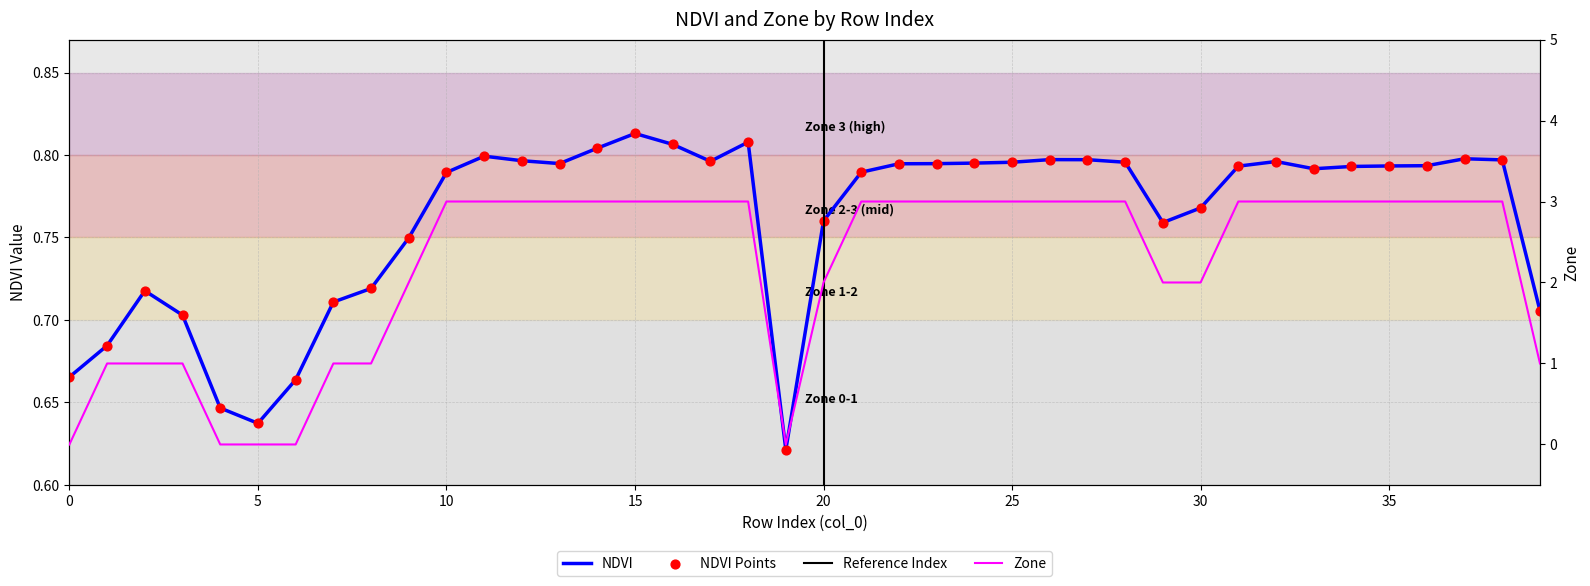

What is the total value across all series at 24?

3.8